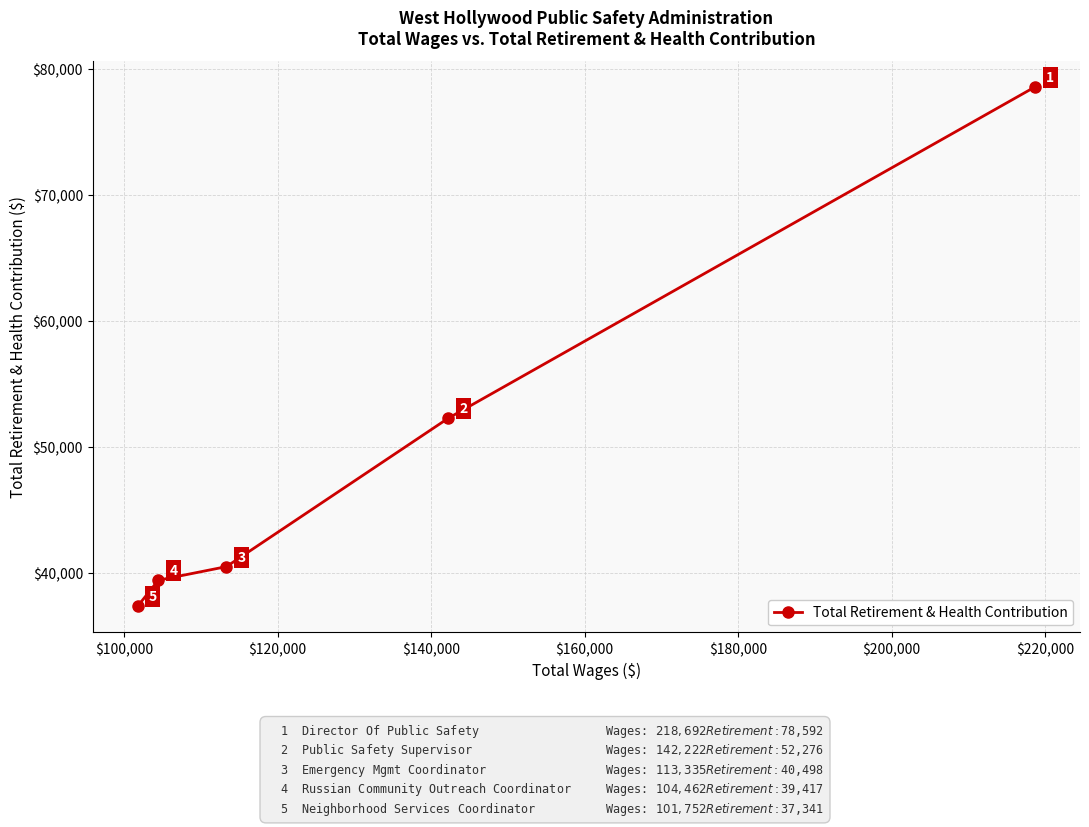

What is the smallest value displayed?

37341